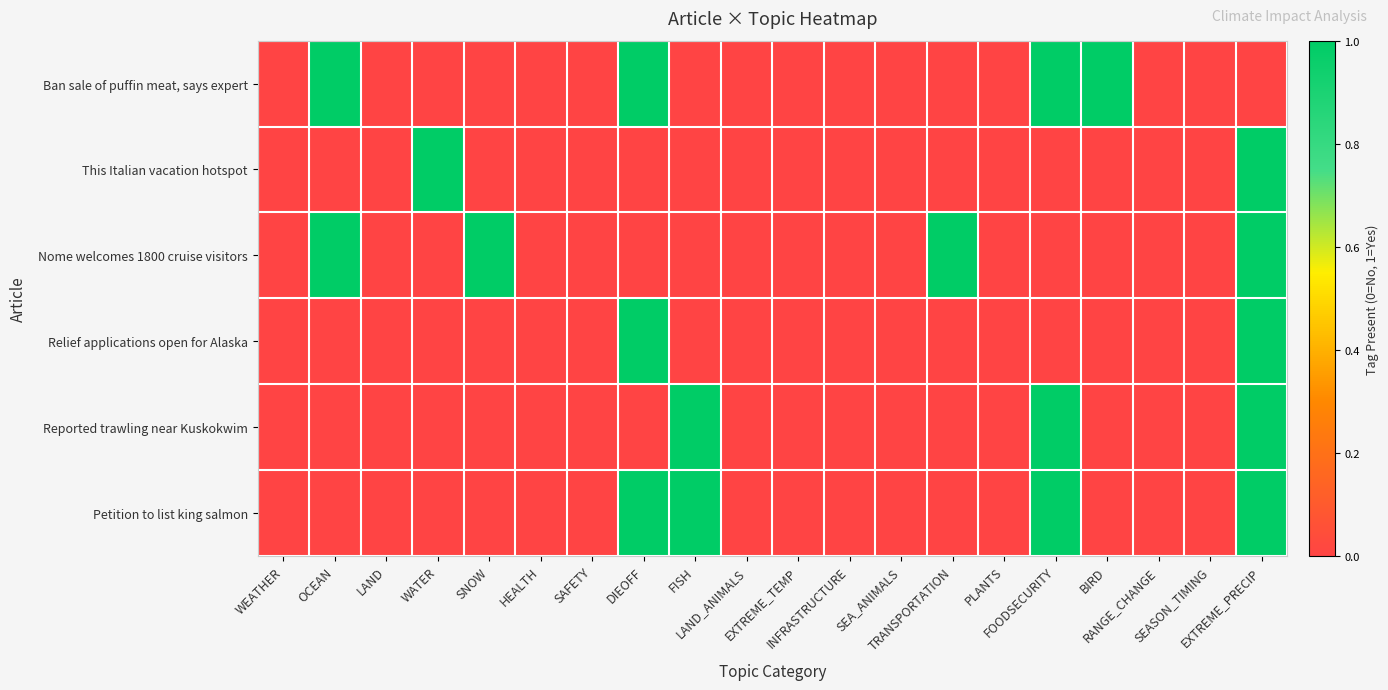

Which series has the largest range (max minus min)?

Ban sale of puffin meat, says expert